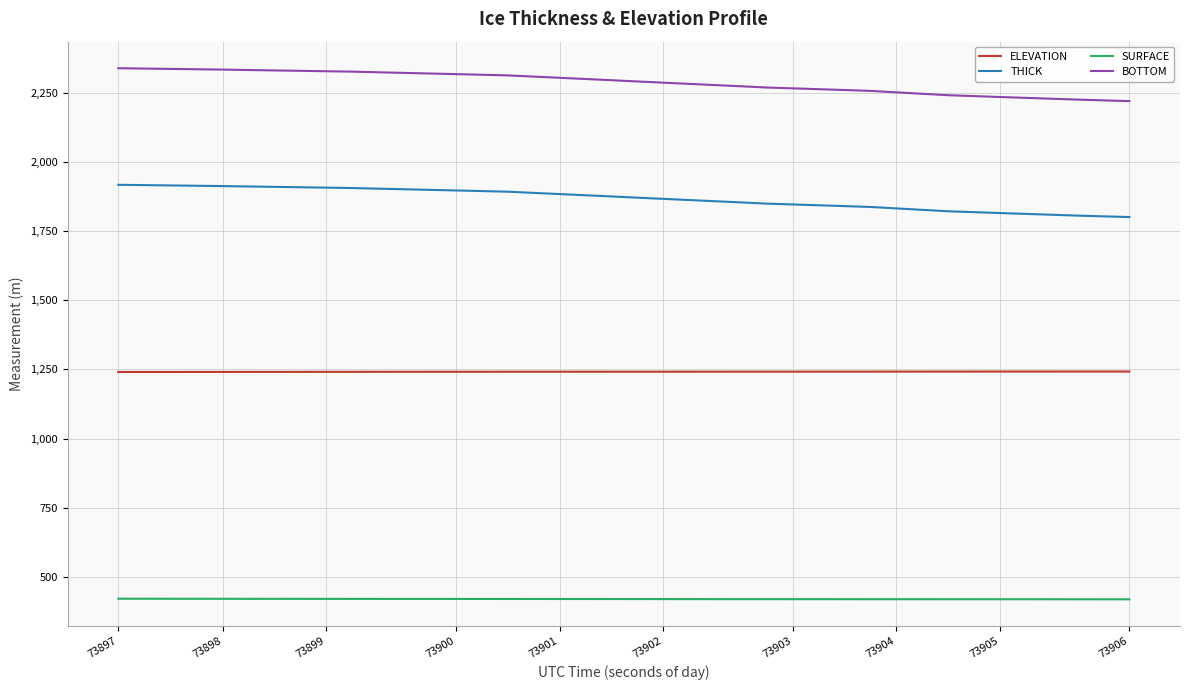

List the series in order of their peak value, highest first.

BOTTOM, THICK, ELEVATION, SURFACE